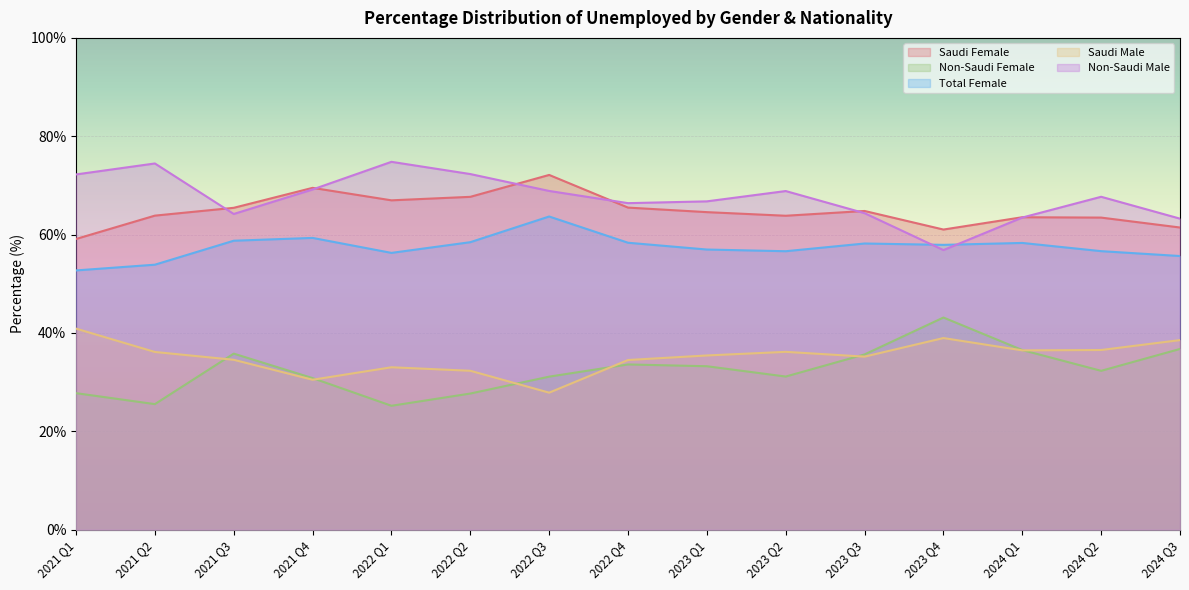

How many data points in Non-Saudi Male are above 67?

8